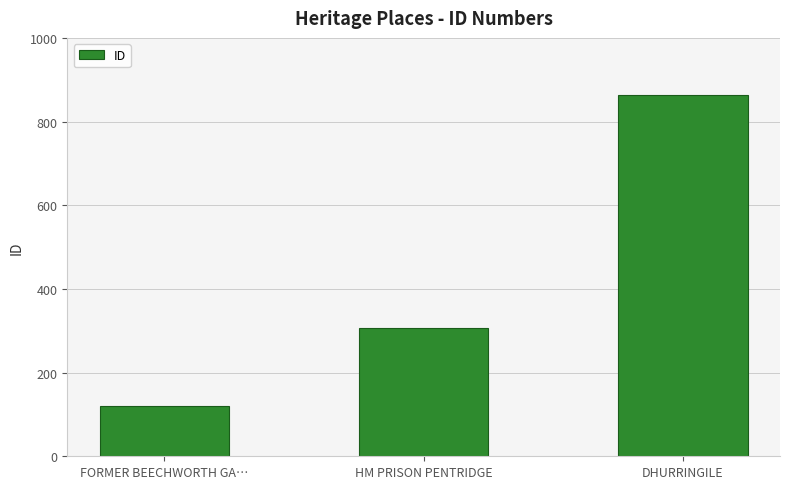

What is the approximate value at DHURRINGILE?

863